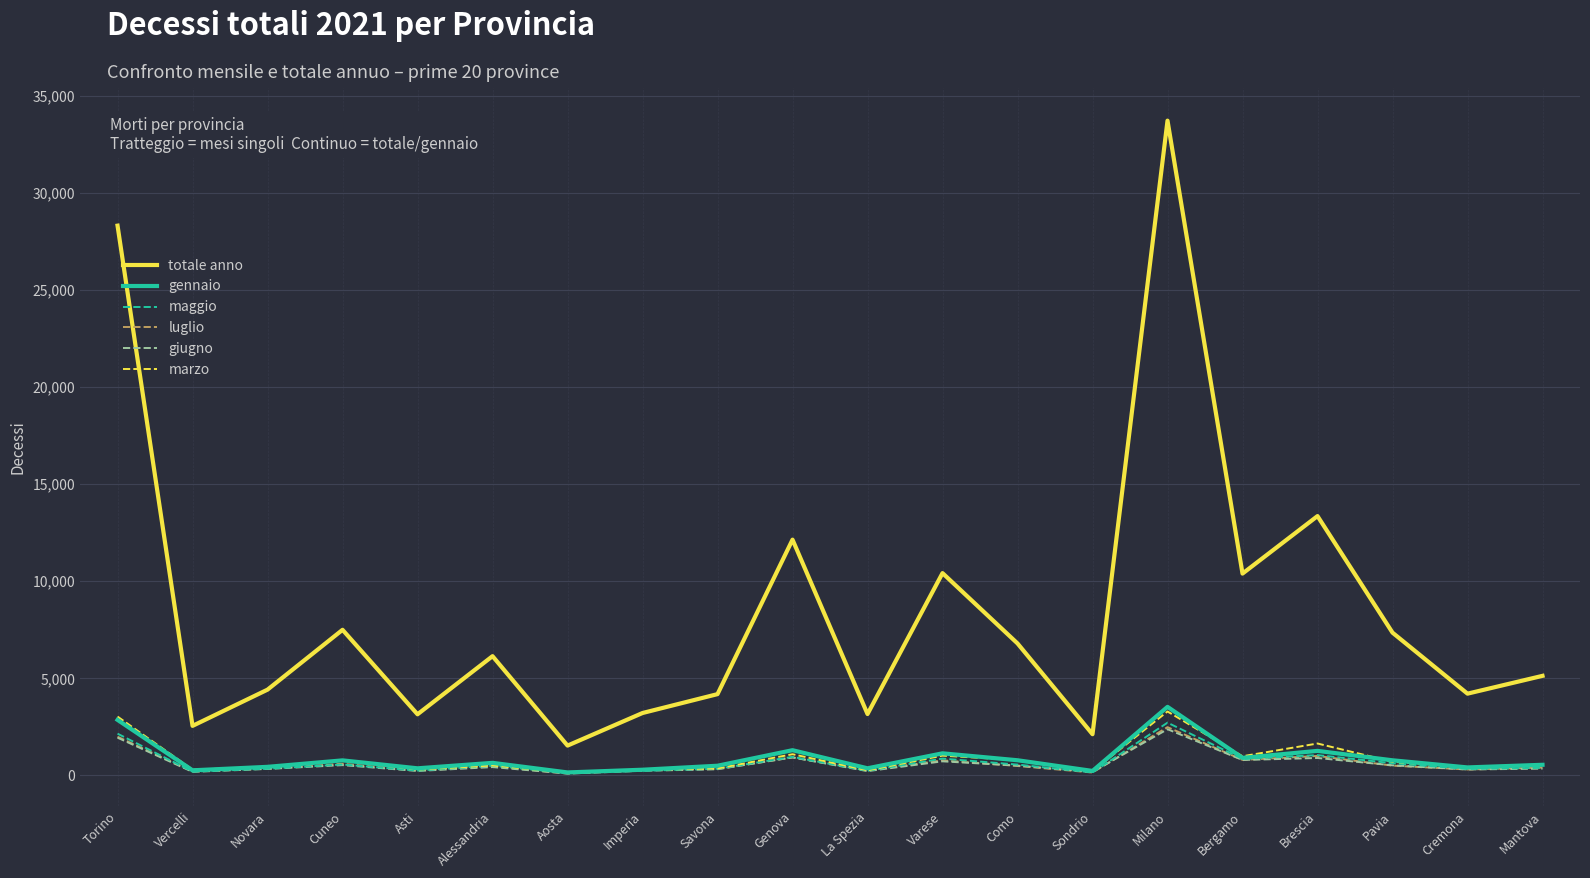

What position from the right is Savona?

12